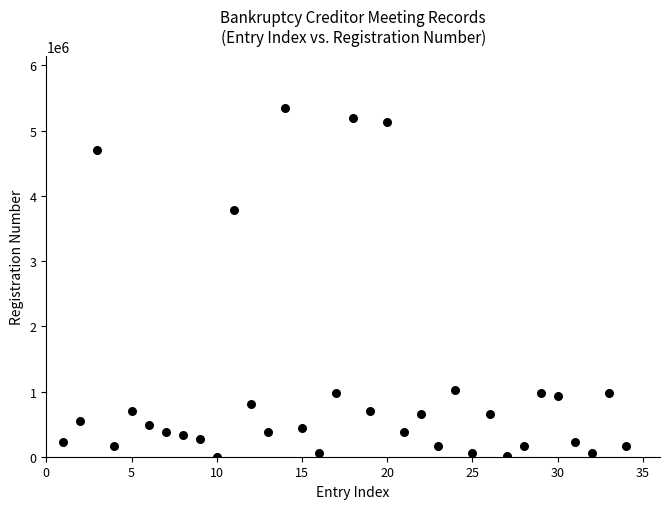

What is the range of X values (max minus min)?

33.0